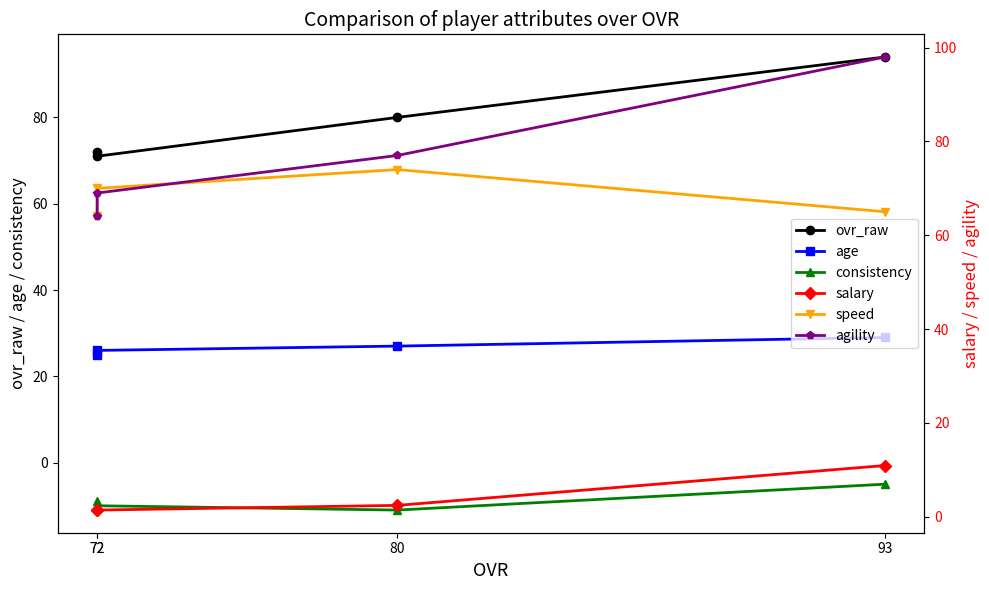

True or false: speed has a value of 84.0 at 72.

False